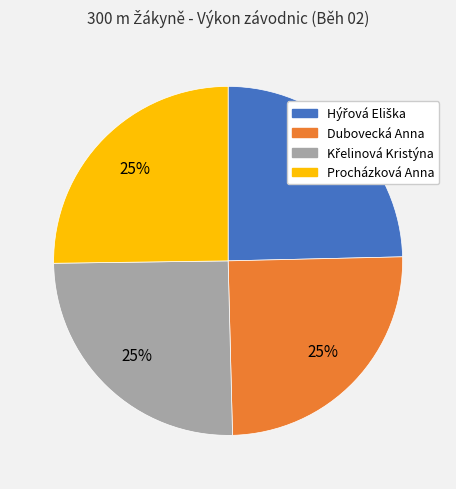

To the nearest percent, what is the average slice percentage?

25%